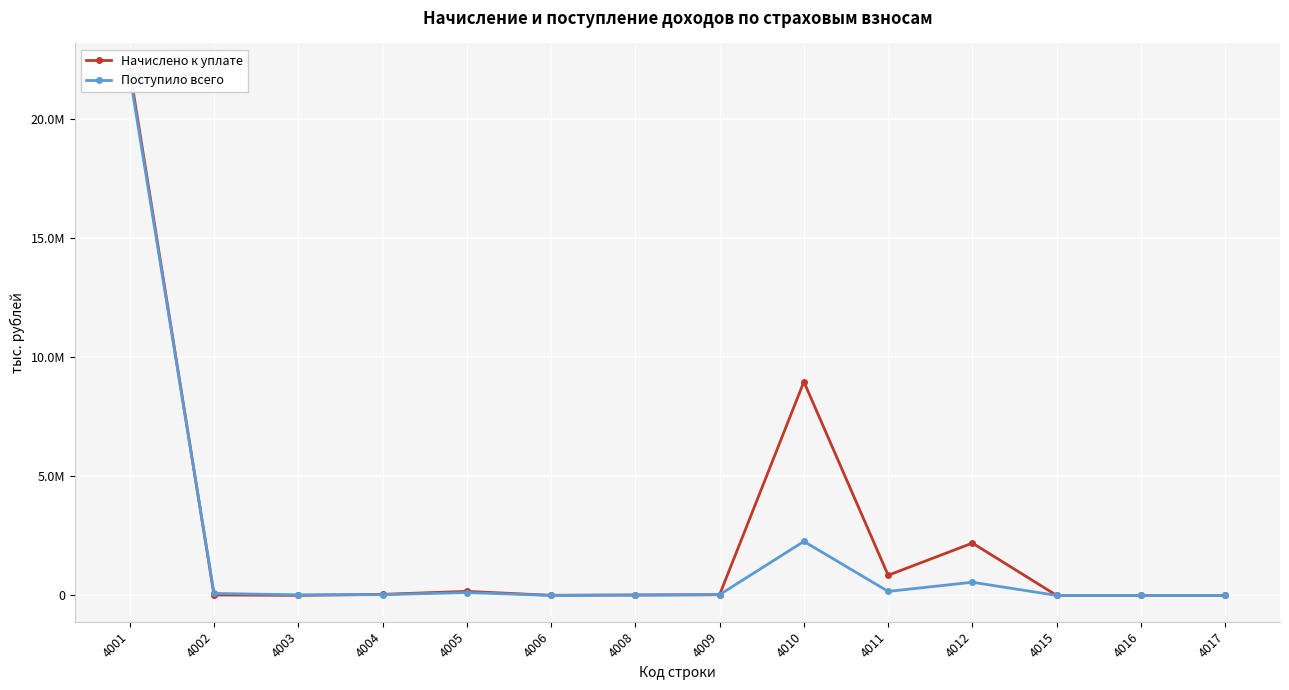

What is the value of the Начислено к уплате point at the 11th from the left?

2197345